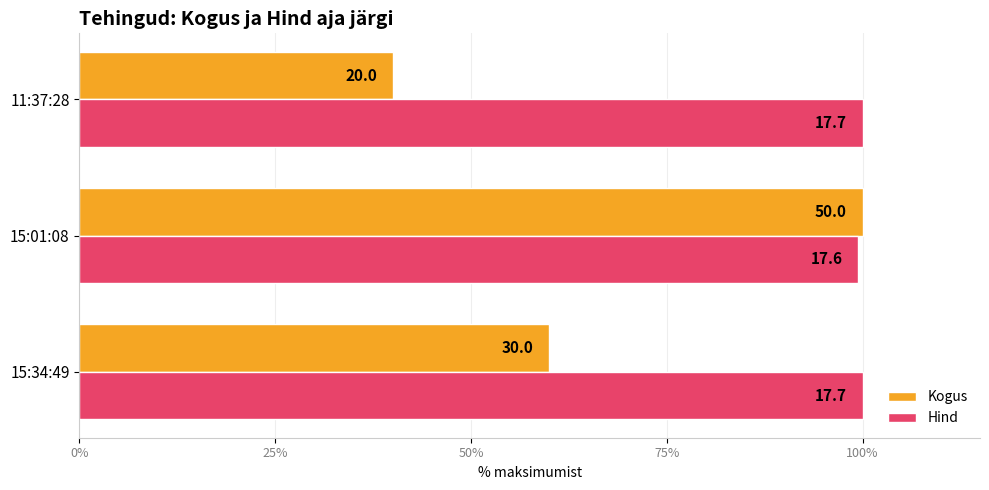

What are all the series names shown in the legend?

Kogus, Hind